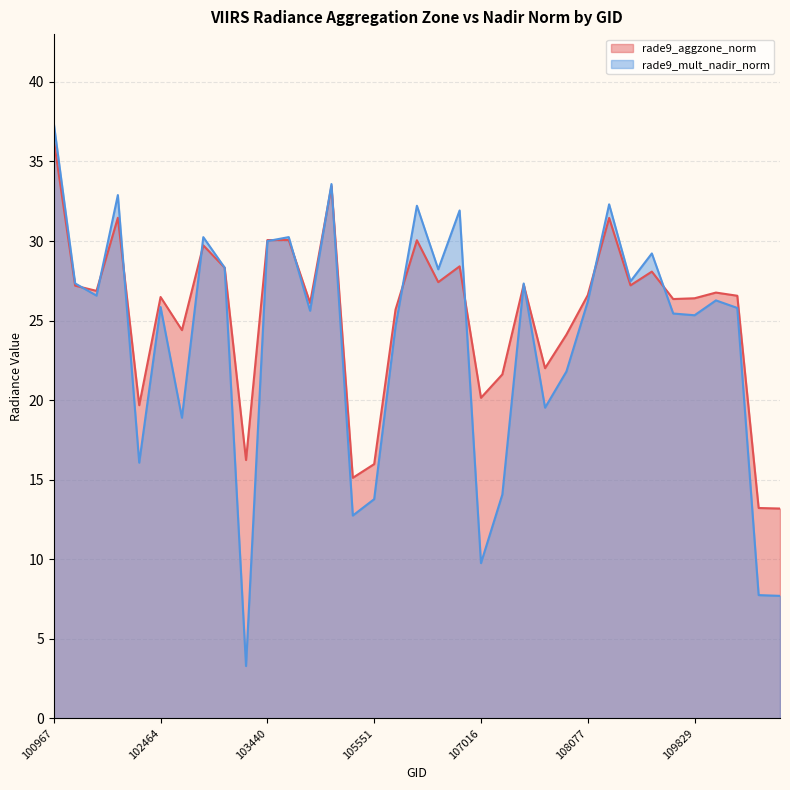

True or false: rade9_aggzone_norm has more than 0 interior local peaks.

True